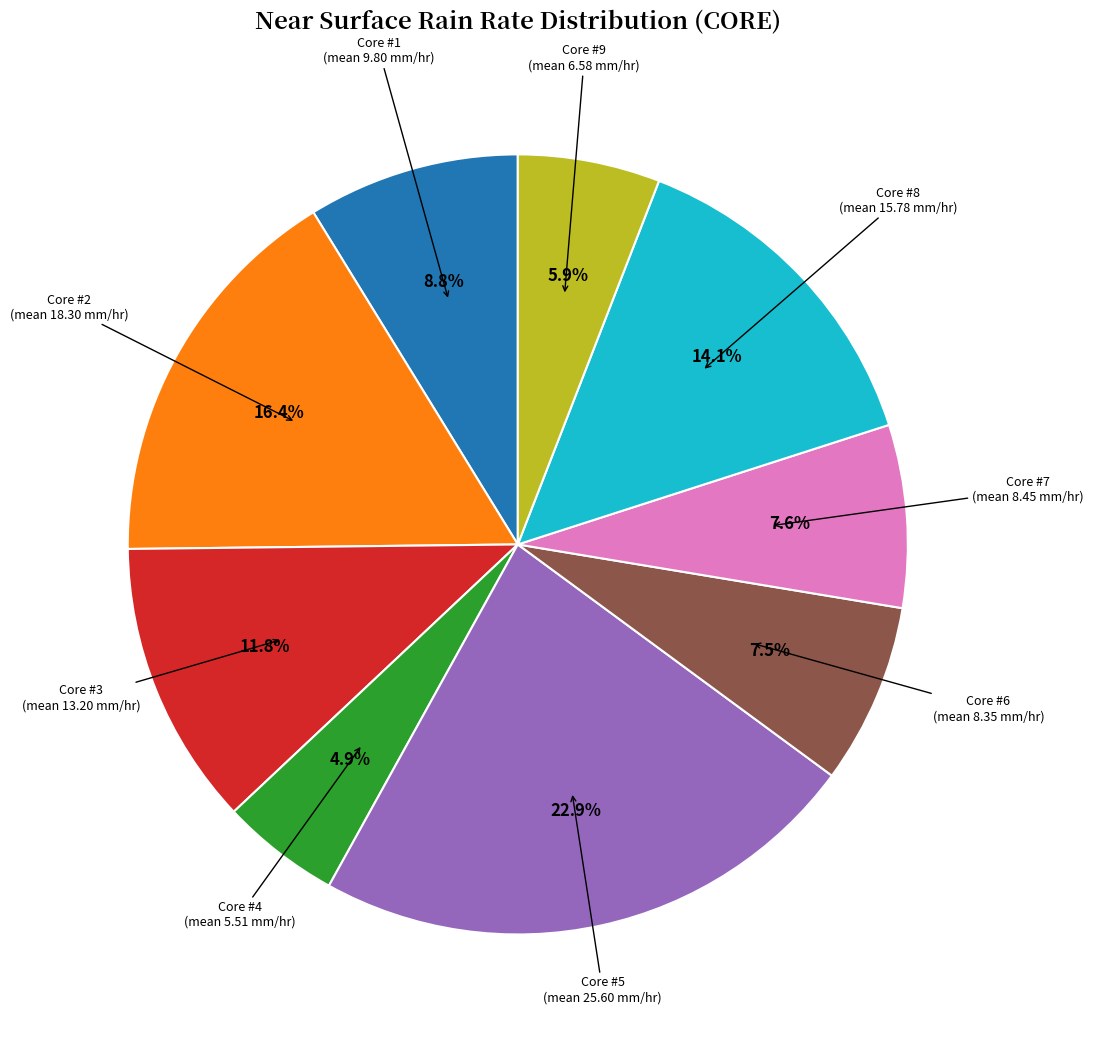

Is there any slice that represents more than half of the pie?

No